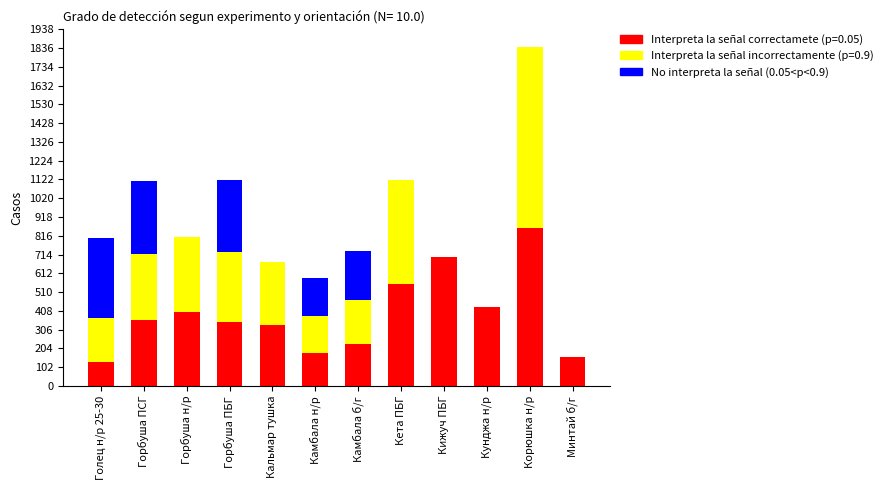

At which label does Interpreta la señal correctamete (p=0.05) reach its peak?

Корюшка н/р